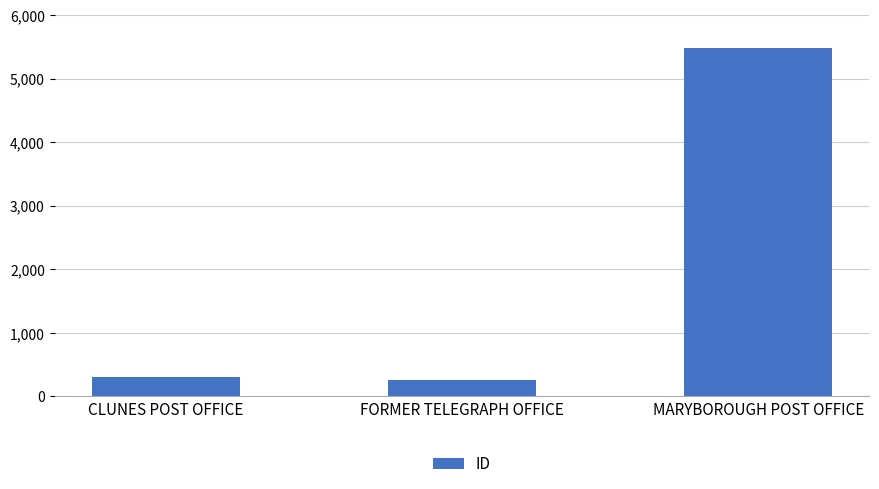

How many data points are less than 298?

1